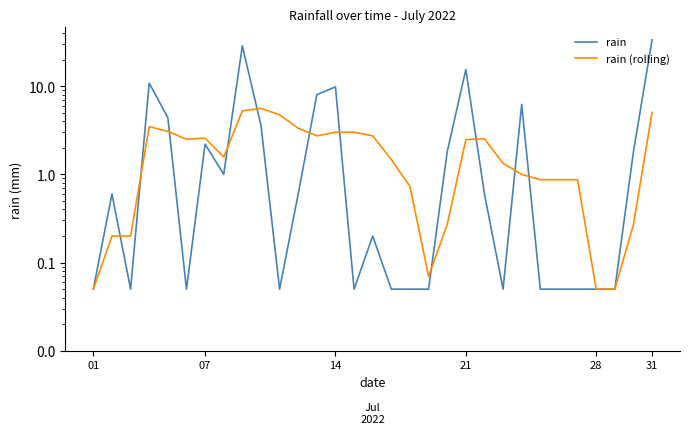

What is the label of the 5th point from the left?

28